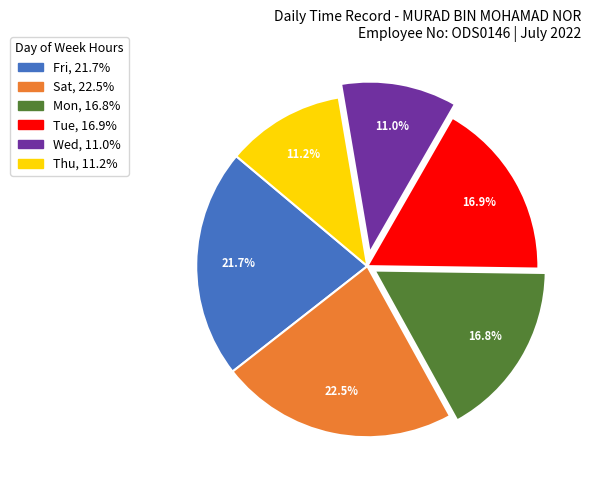

Is there a majority slice in this chart?

No